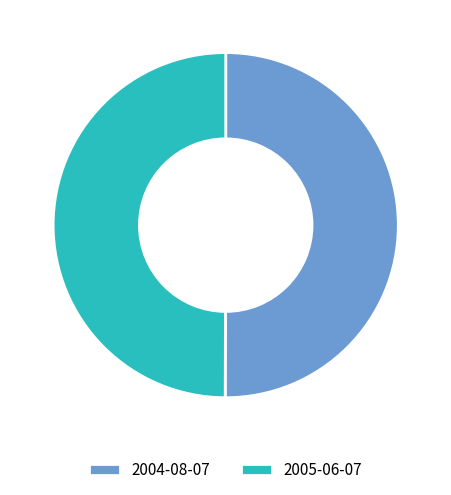

Approximately how many times larger is the value at 2005-06-07 compared to 2004-08-07?

1.0